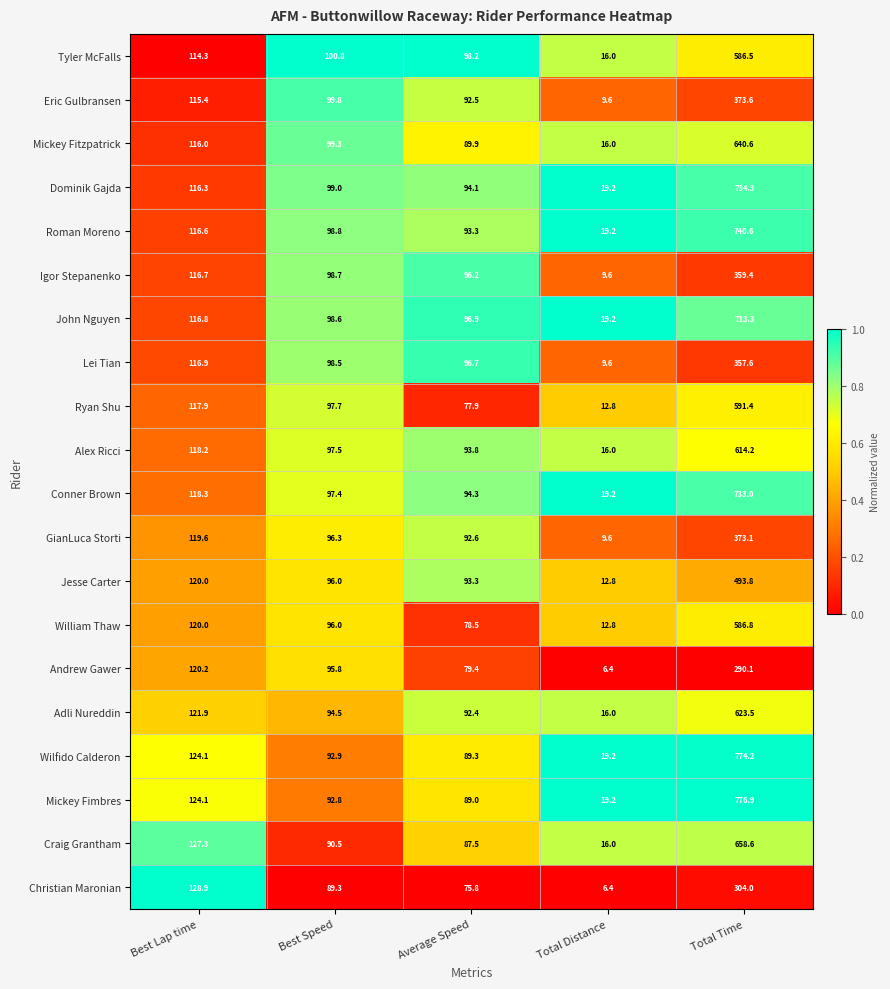

The Adli Nureddin series shows 136.6 at Average Speed. True or false?

False